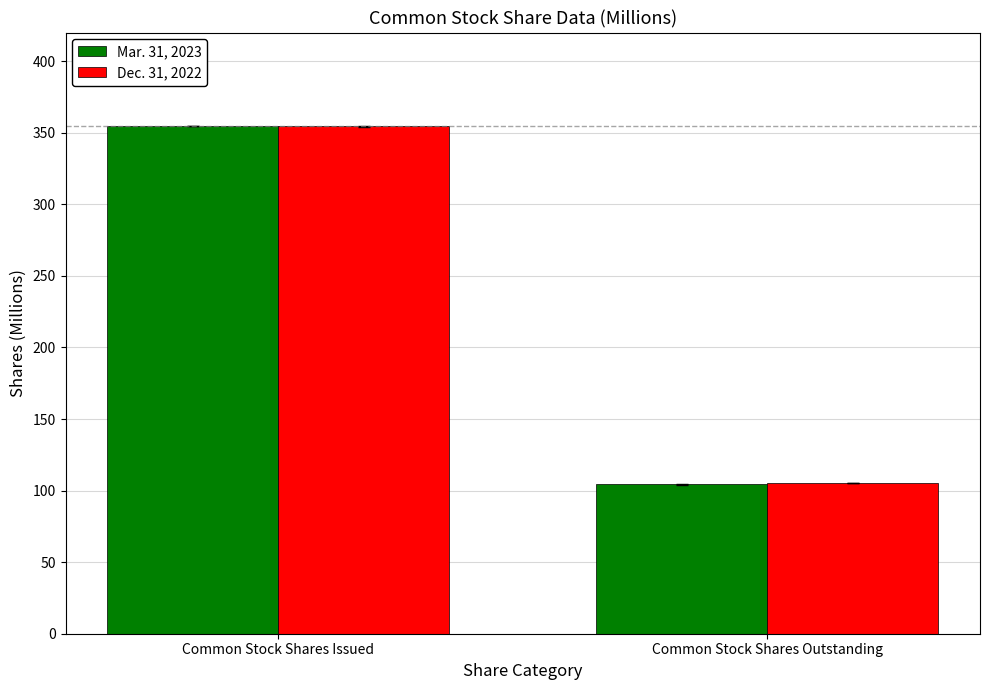

How many bars are there in each group?

2